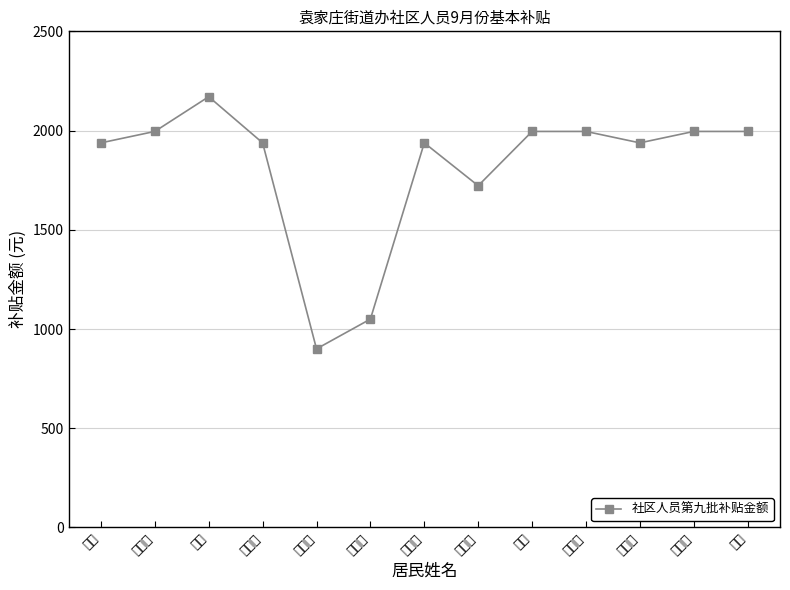

What is the value of the 11th point from the left?

1938.0